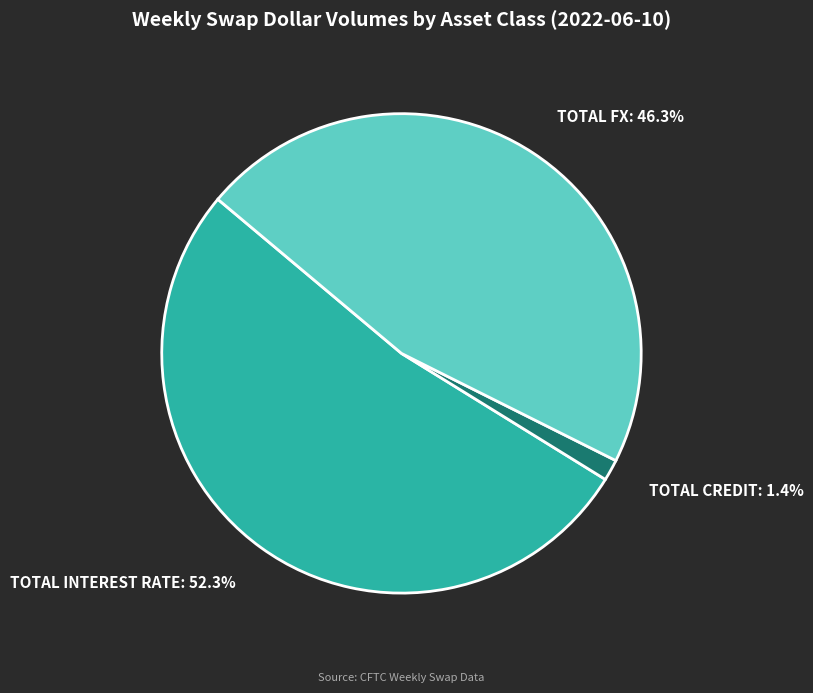

Is there a majority slice in this chart?

Yes